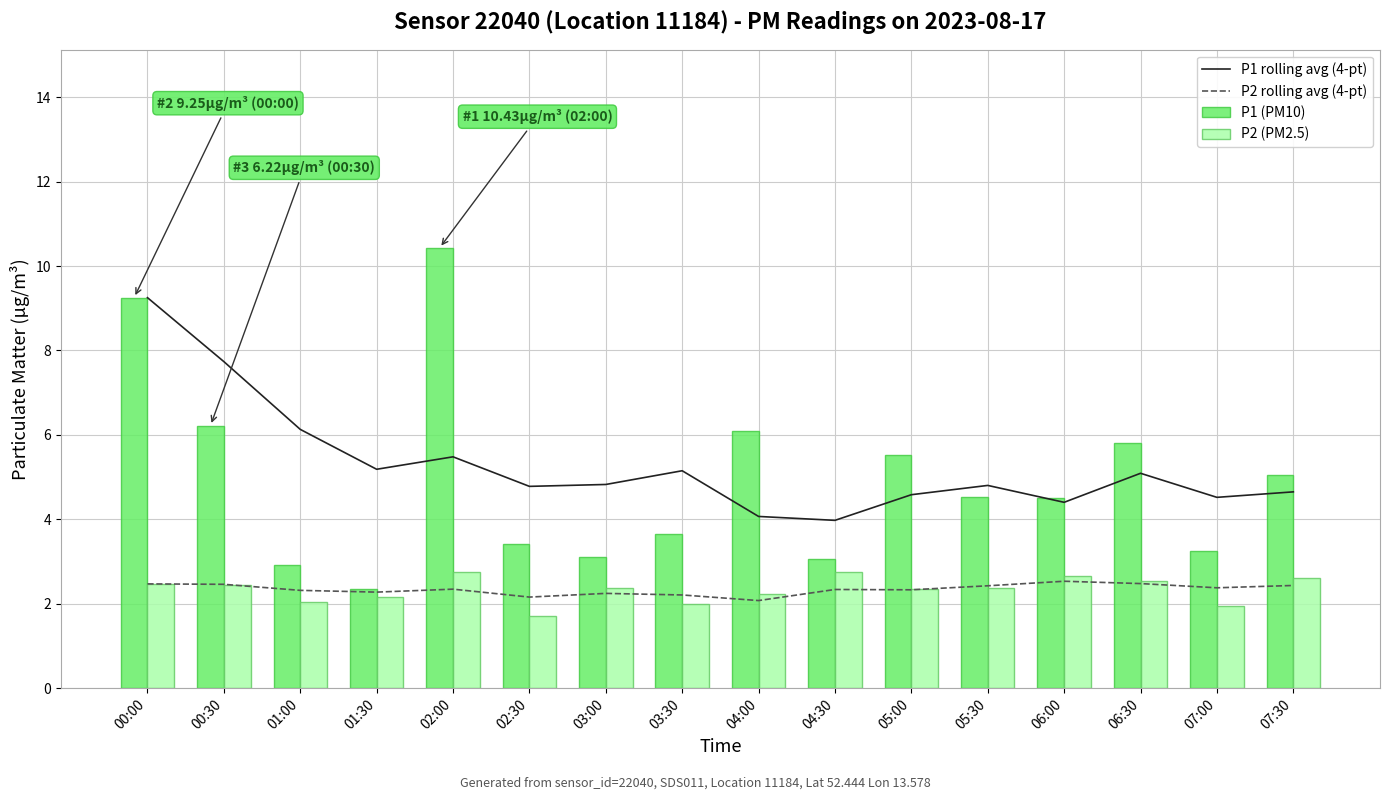

What is the label of the 10th bar from the left?

04:30